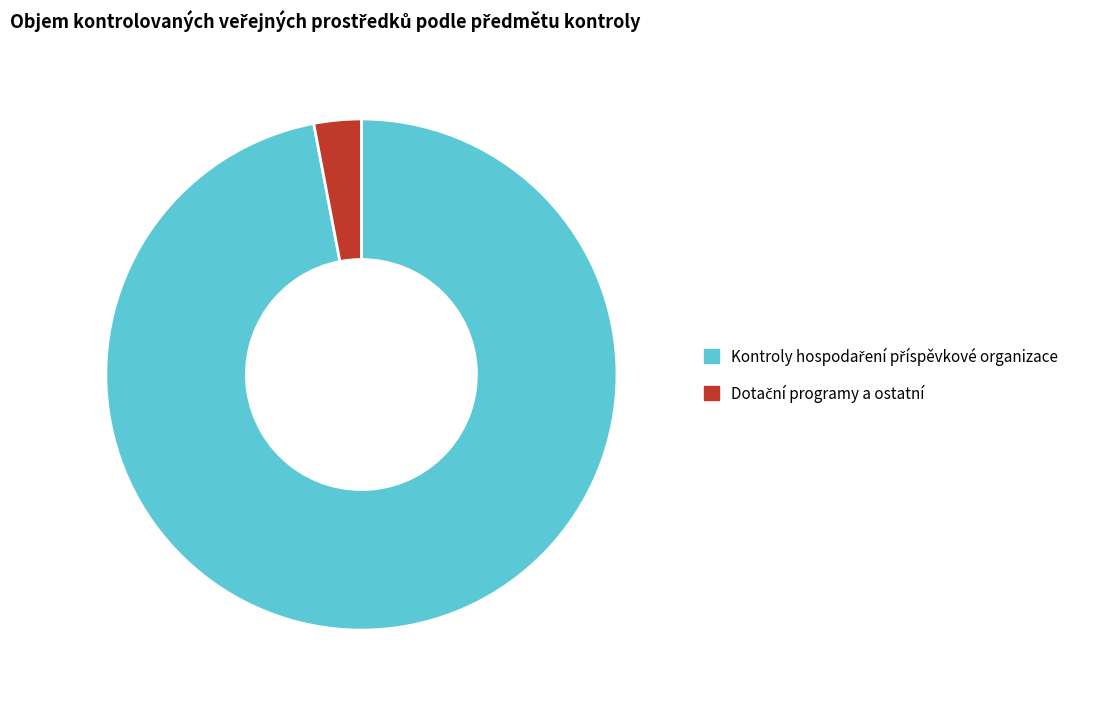

Count the number of slices in the pie.

2